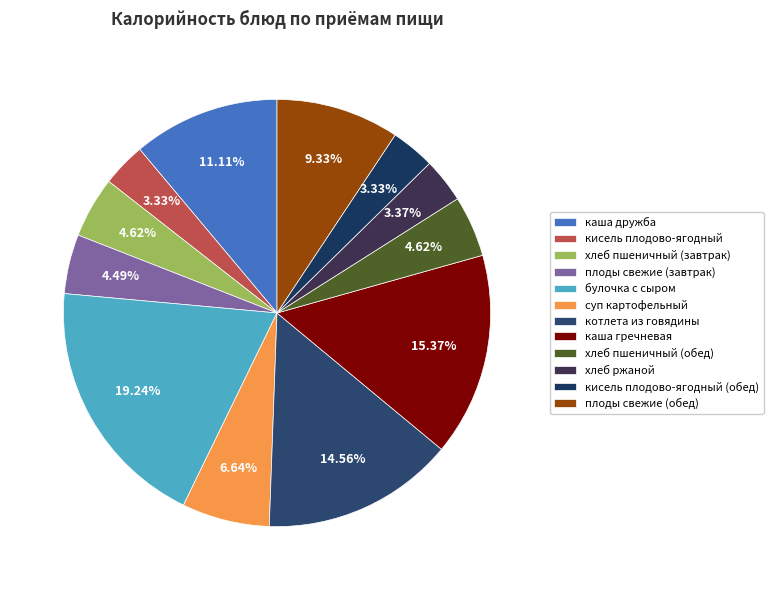

What percentage is the суп картофельный slice, to the nearest percent?

7%